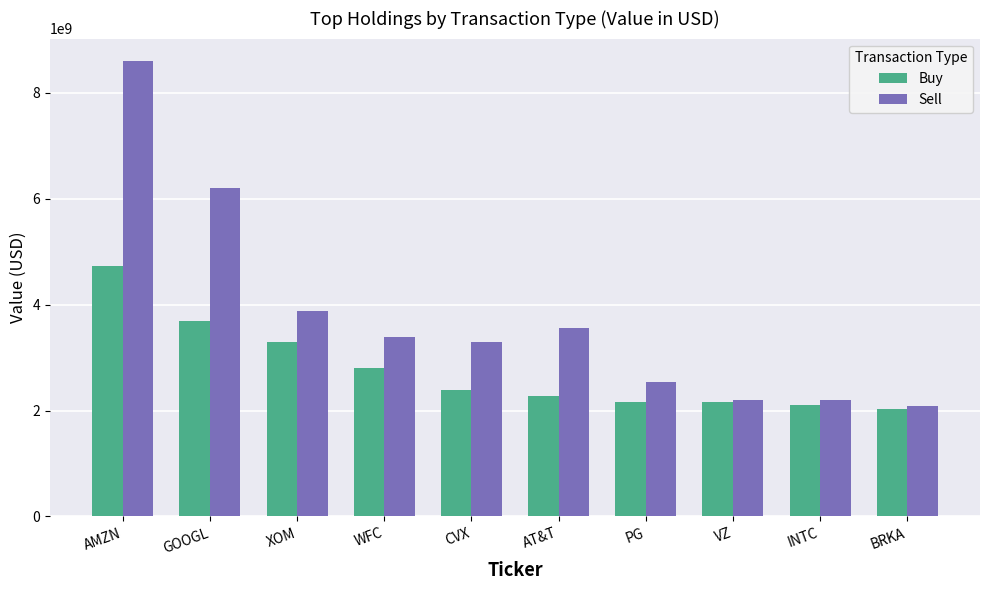

Which series has the largest range (max minus min)?

Sell